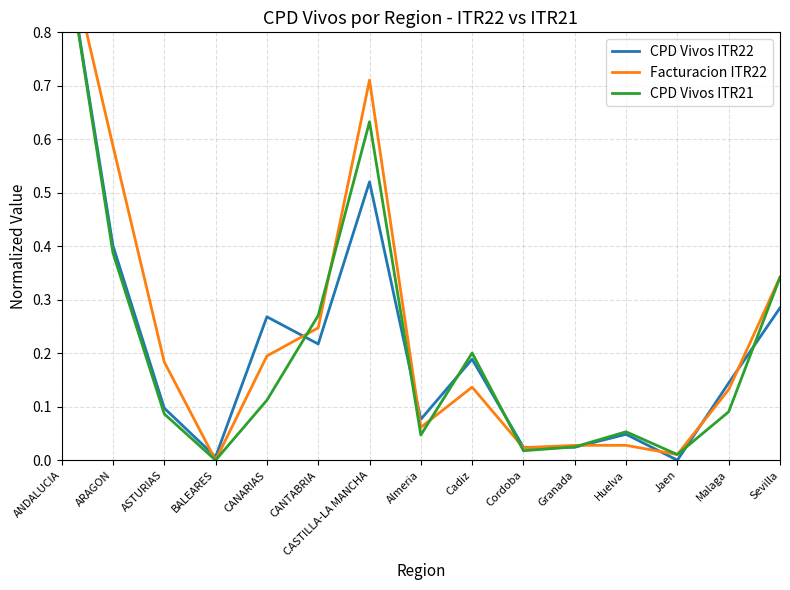

Reading left to right, transcribe all the data shown in this chart.

CPD Vivos ITR22: ANDALUCIA=1.0	ARAGON=0.4	ASTURIAS=0.1	BALEARES=0.0	CANARIAS=0.3	CANTABRIA=0.2	CASTILLA-LA MANCHA=0.5	Almeria=0.1	Cadiz=0.2	Cordoba=0.0	Granada=0.0	Huelva=0.0	Jaen=0.0	Malaga=0.1	Sevilla=0.3
Facturacion ITR22: ANDALUCIA=1.0	ARAGON=0.6	ASTURIAS=0.2	BALEARES=0.0	CANARIAS=0.2	CANTABRIA=0.2	CASTILLA-LA MANCHA=0.7	Almeria=0.1	Cadiz=0.1	Cordoba=0.0	Granada=0.0	Huelva=0.0	Jaen=0.0	Malaga=0.1	Sevilla=0.3
CPD Vivos ITR21: ANDALUCIA=1.0	ARAGON=0.4	ASTURIAS=0.1	BALEARES=0.0	CANARIAS=0.1	CANTABRIA=0.3	CASTILLA-LA MANCHA=0.6	Almeria=0.0	Cadiz=0.2	Cordoba=0.0	Granada=0.0	Huelva=0.1	Jaen=0.0	Malaga=0.1	Sevilla=0.3